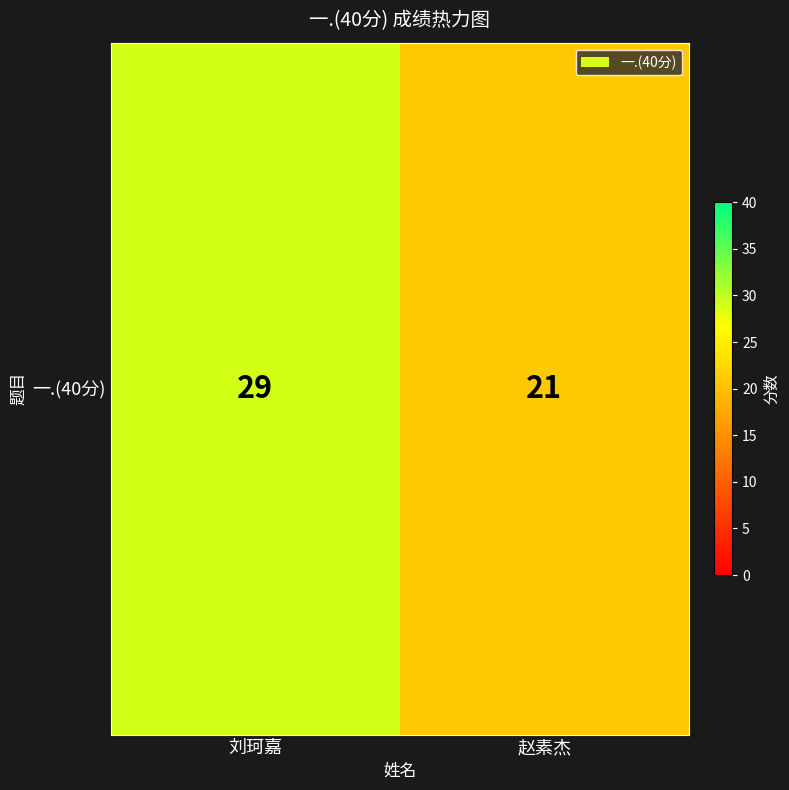

List the labels in order of value, largest first.

刘珂嘉, 赵素杰